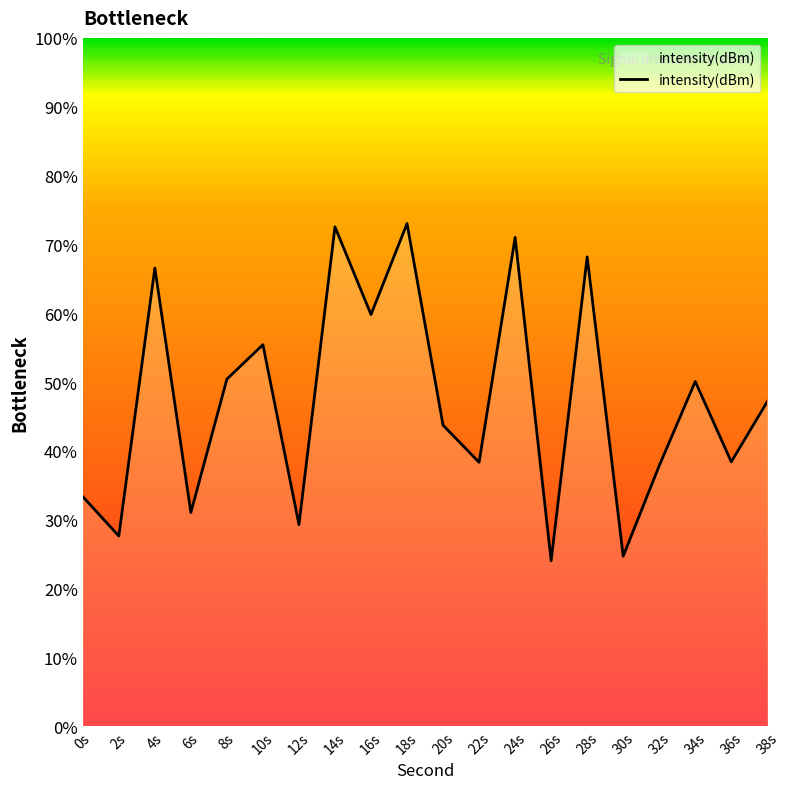

How many categories are shown in the chart?

20